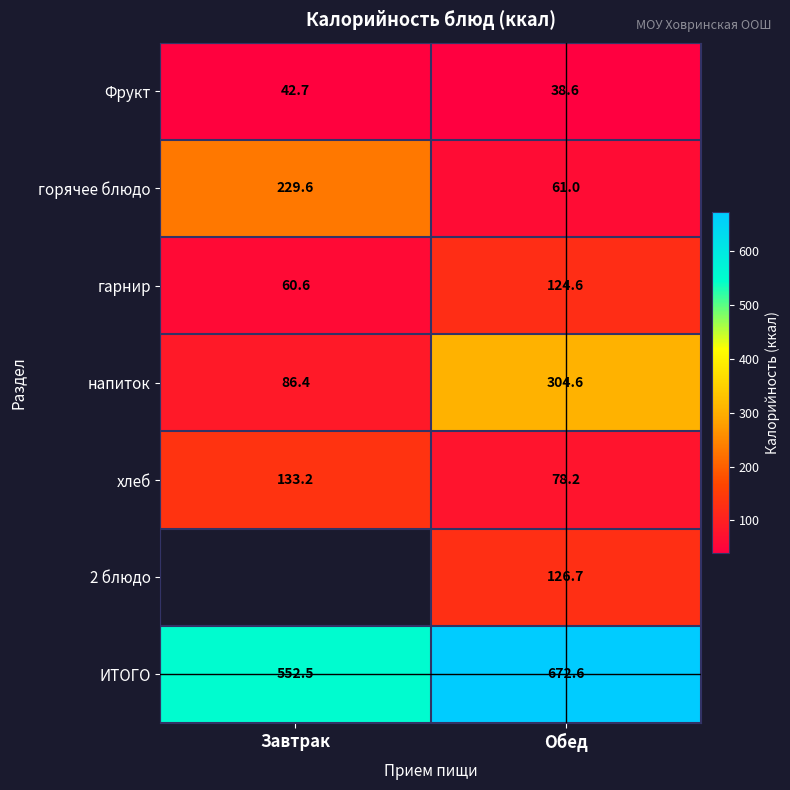

Read the напиток value at Завтрак.

86.4